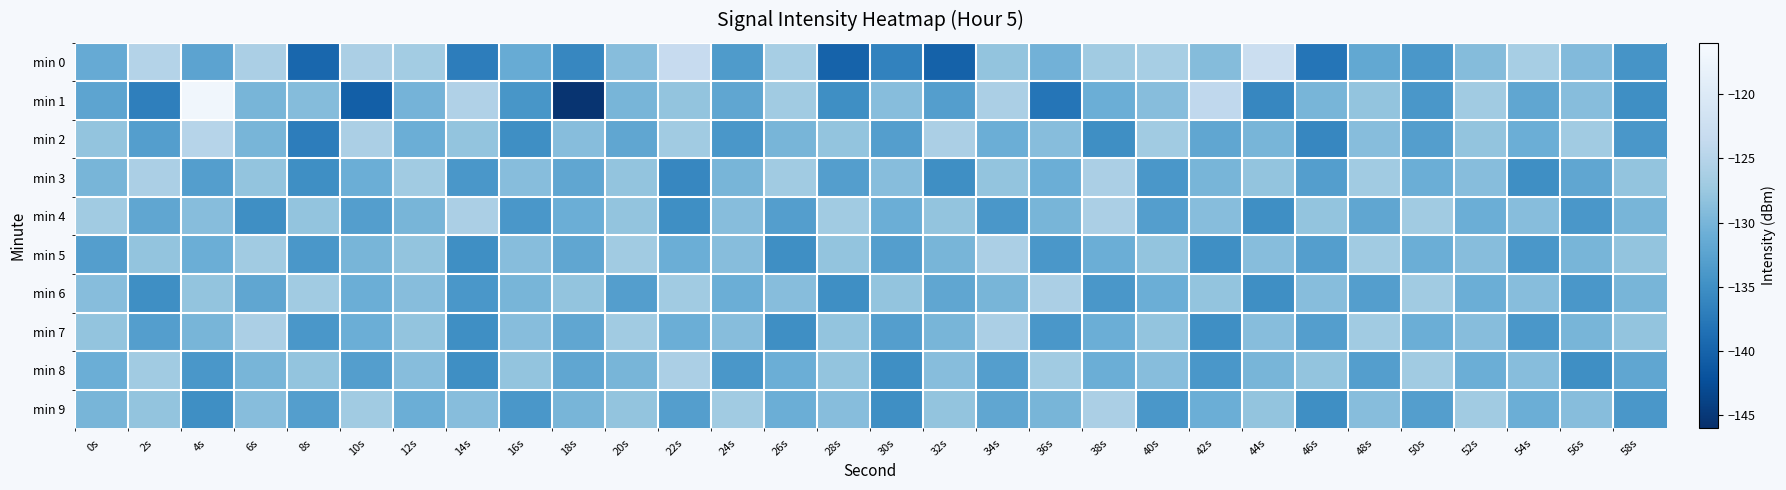

How many series are shown in this chart?

10